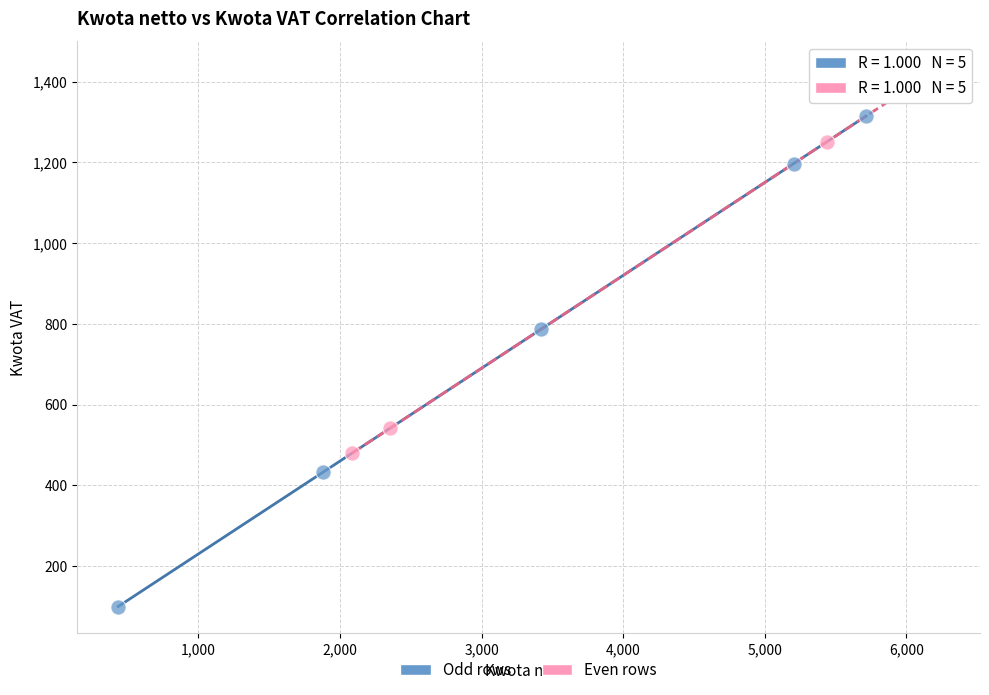

What are all the series names shown in the legend?

Odd rows, Even rows